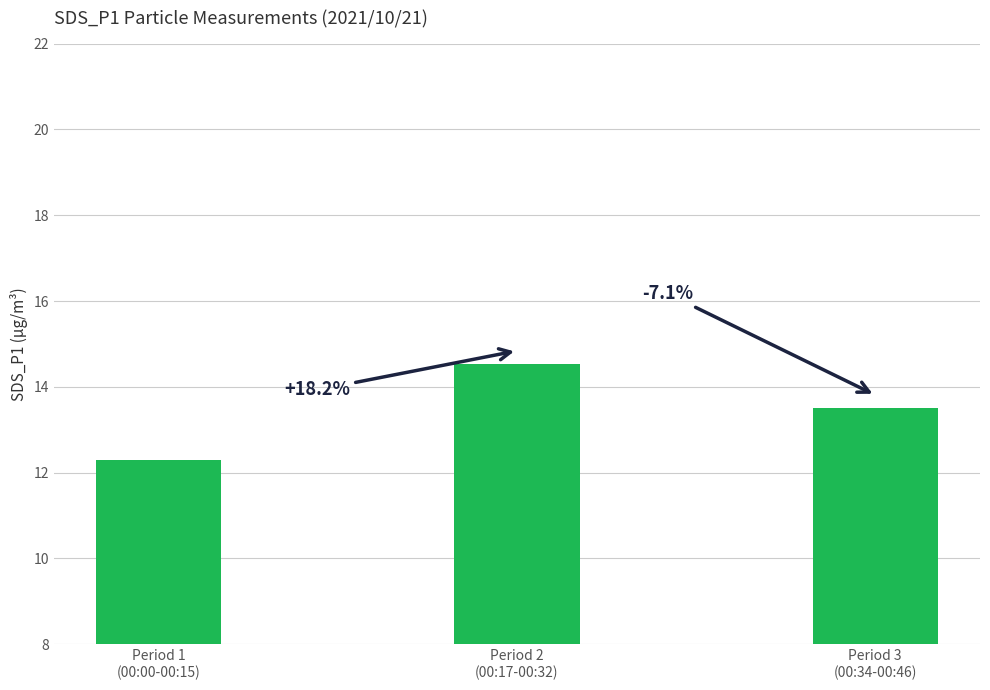

Rank the categories by value from lowest to highest.

Period 1
(00:00-00:15), Period 3
(00:34-00:46), Period 2
(00:17-00:32)